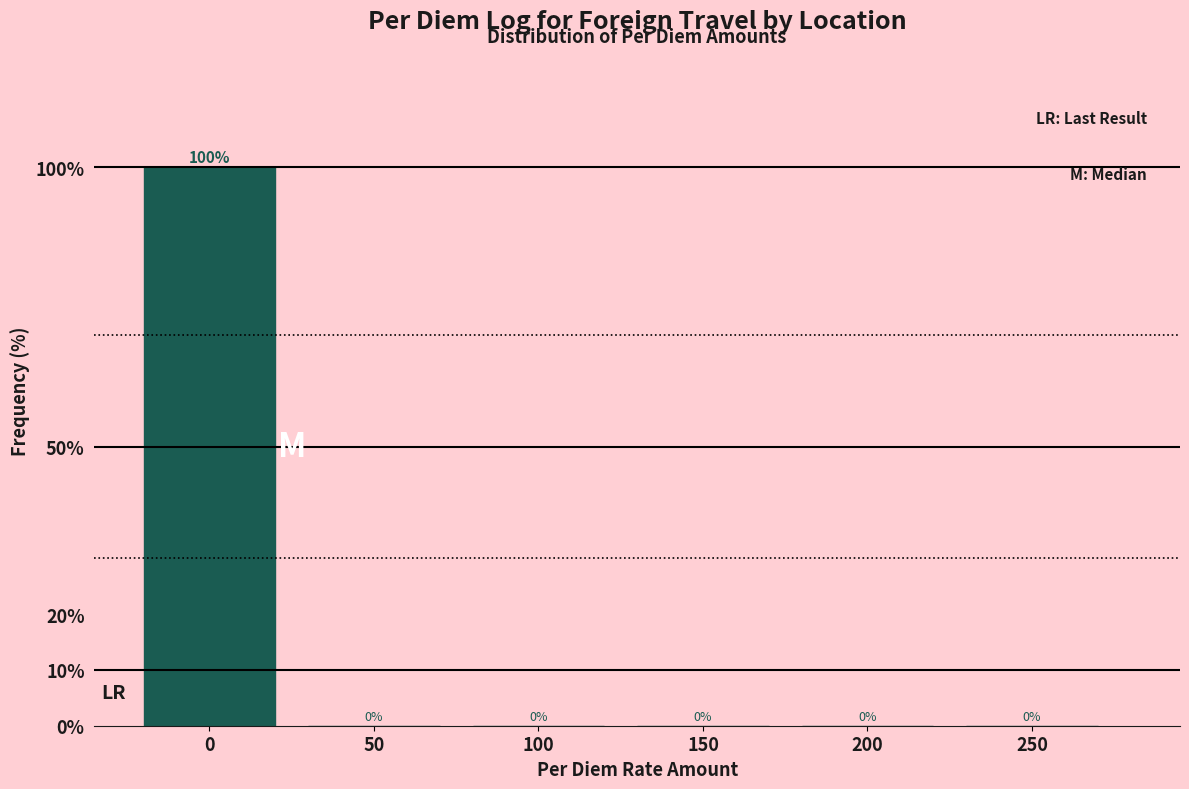

Reading right to left, transcribe all the data shown in this chart.

250=0	200=0	150=0	100=0	50=0	0=100